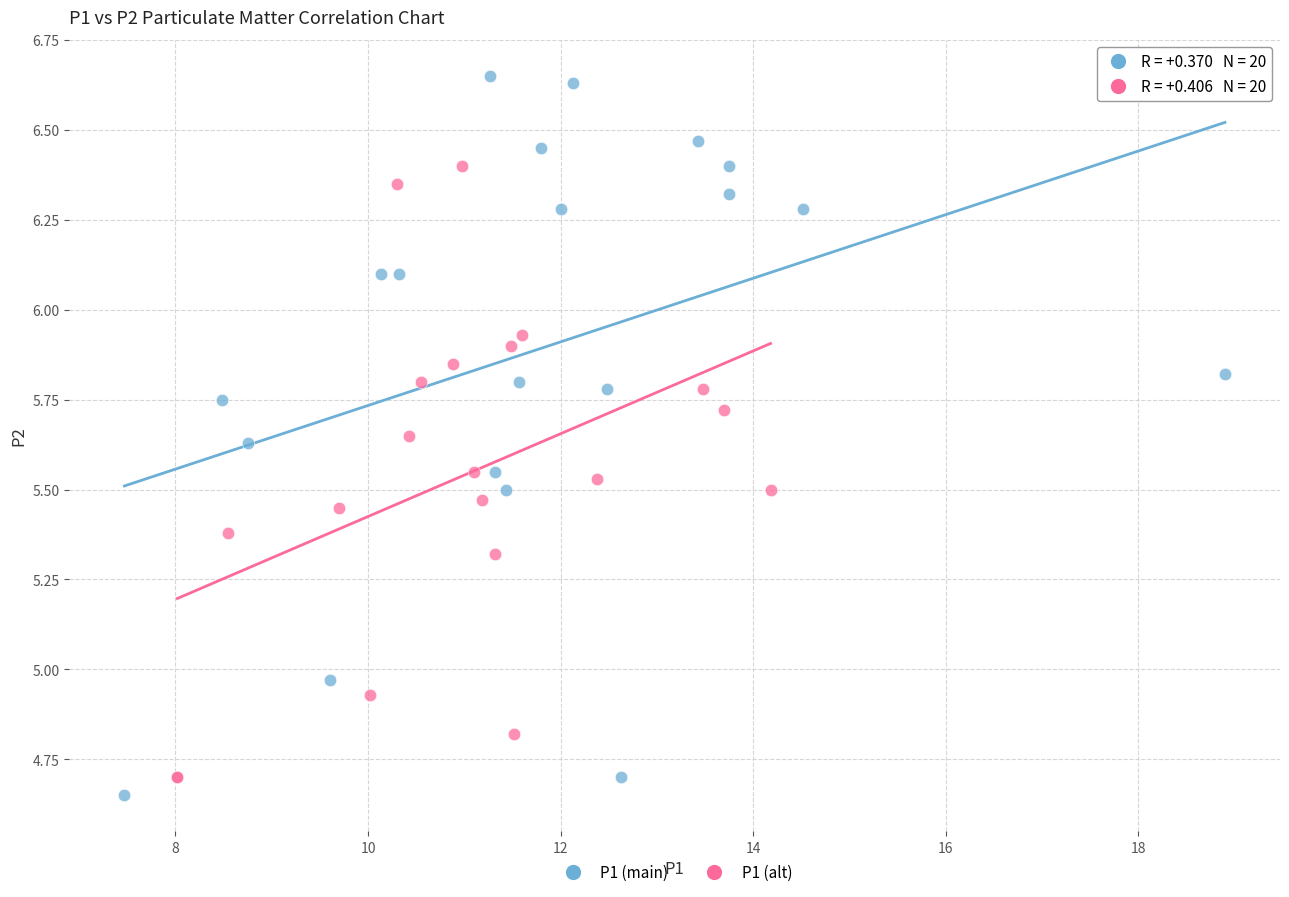

What are all the series names shown in the legend?

P1 (main), P1 (alt)